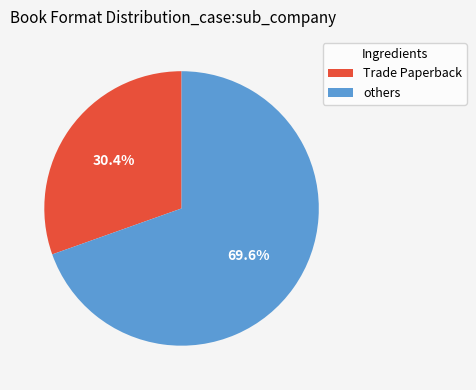

Is there a majority slice in this chart?

Yes